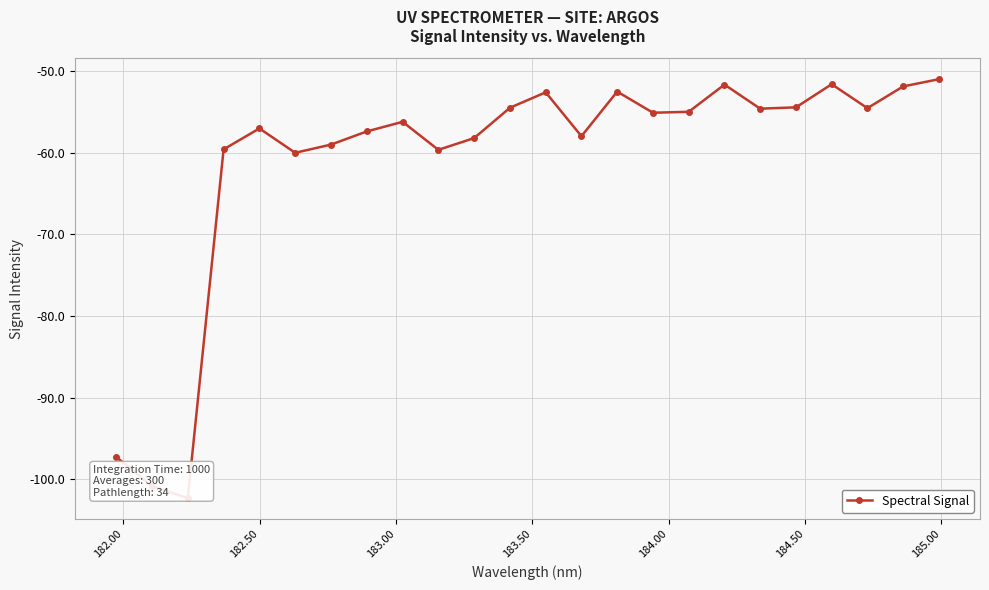

How many interior local peaks (higher than both neighbors) does the data have?

6